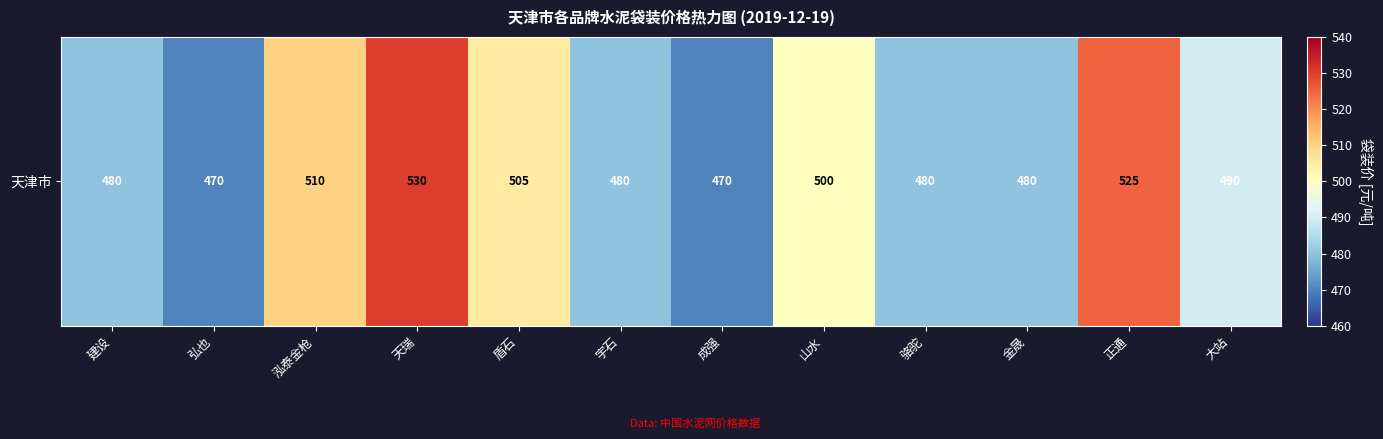

Reading left to right, extract all data points from this chart.

建设=480	弘也=470	泓泰金枪=510	天瑞=530	盾石=505	宇石=480	成强=470	山水=500	骆驼=480	金晟=480	正通=525	大站=490